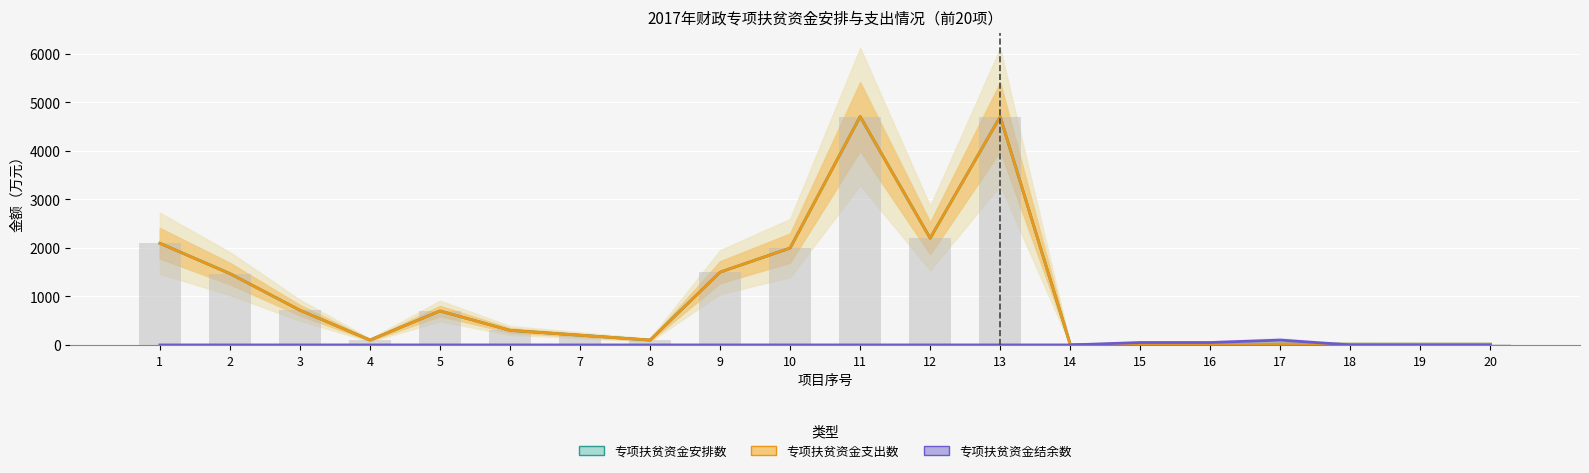

What is the difference between the highest and lowest values at 13?

4704.0